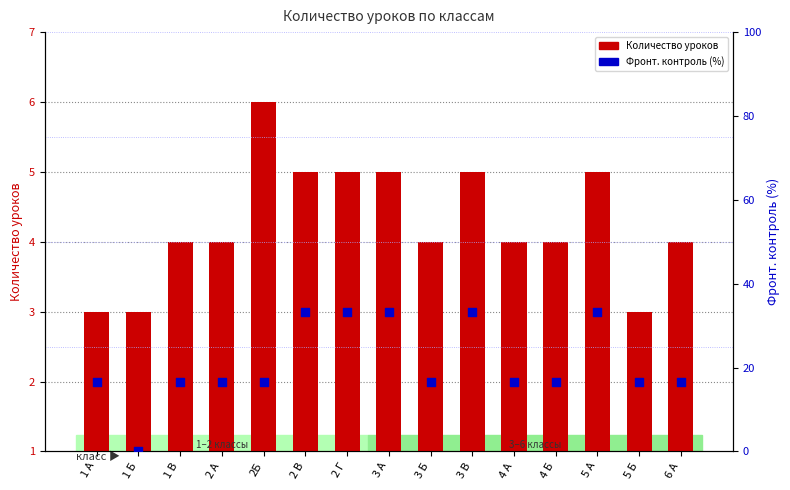

What is the total value across all series at 5 А?

38.3